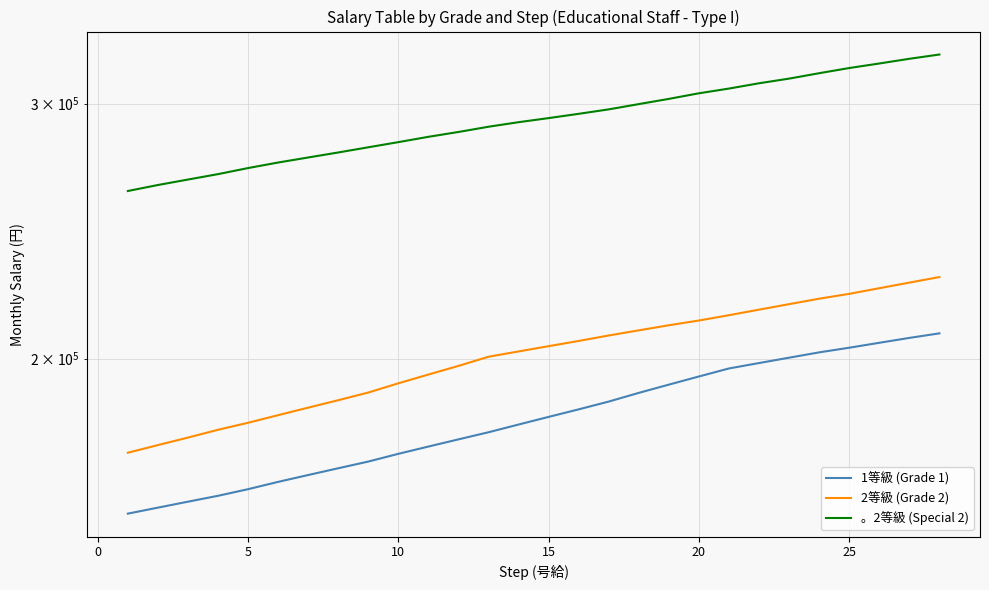

What is the sum of all 2等級 (Grade 2) values?

5631700